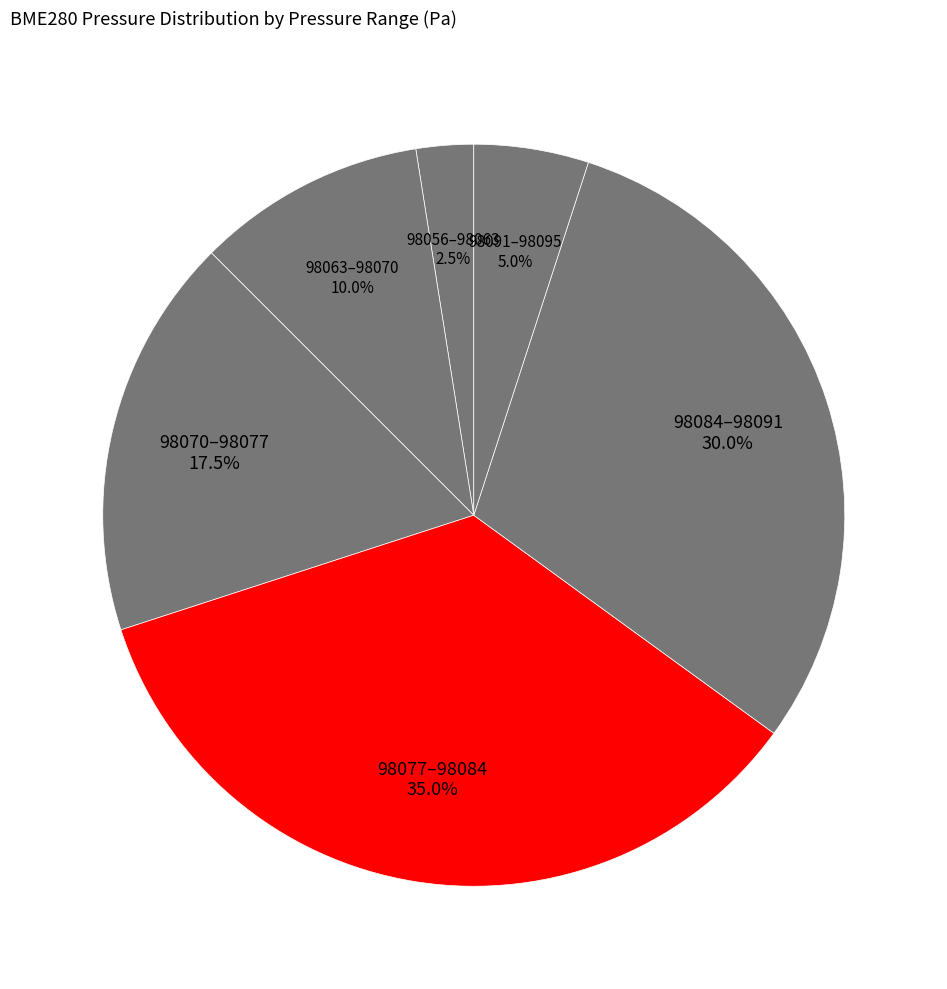

Which category has the biggest portion of the pie?

98077–98084